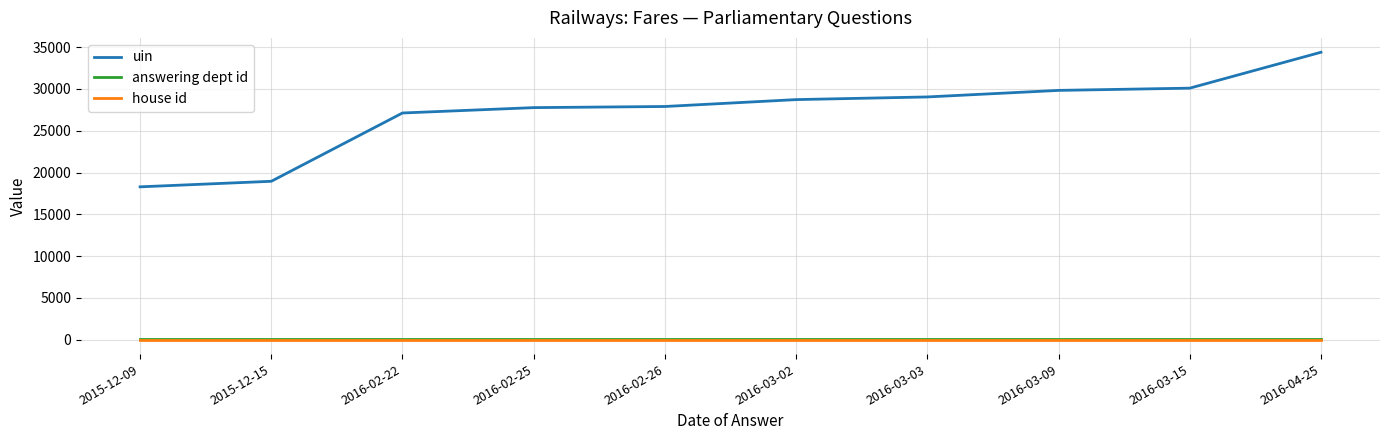

What is the greatest value displayed?

34385